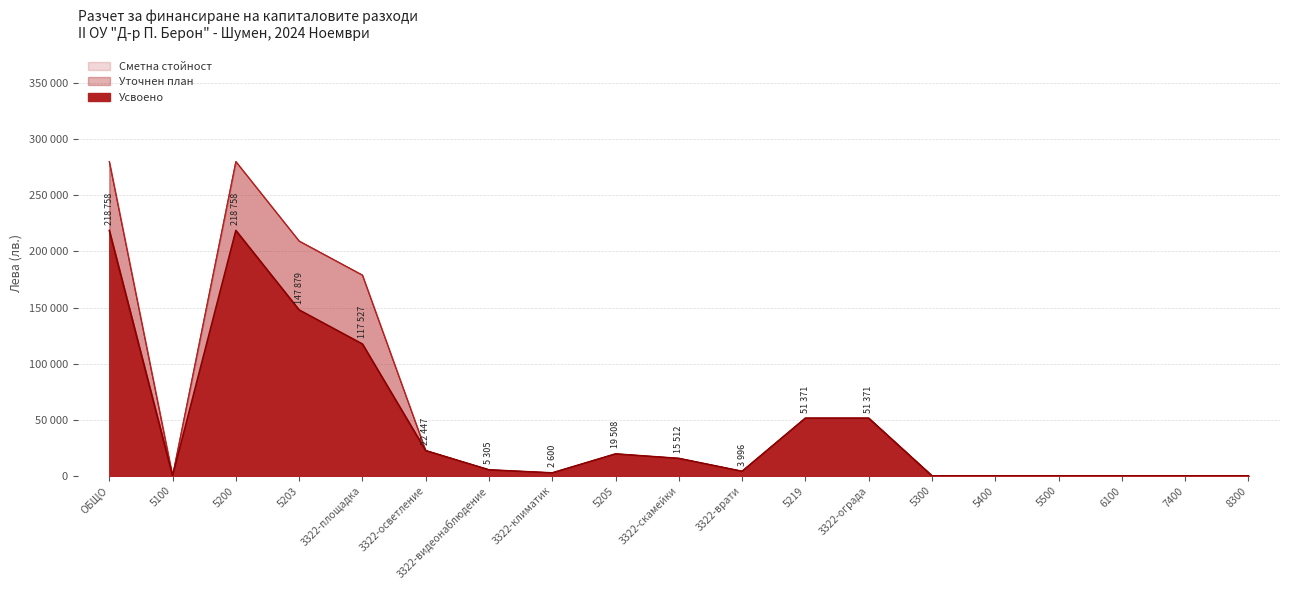

True or false: Усвоено and Уточнен план intersect in this chart.

False